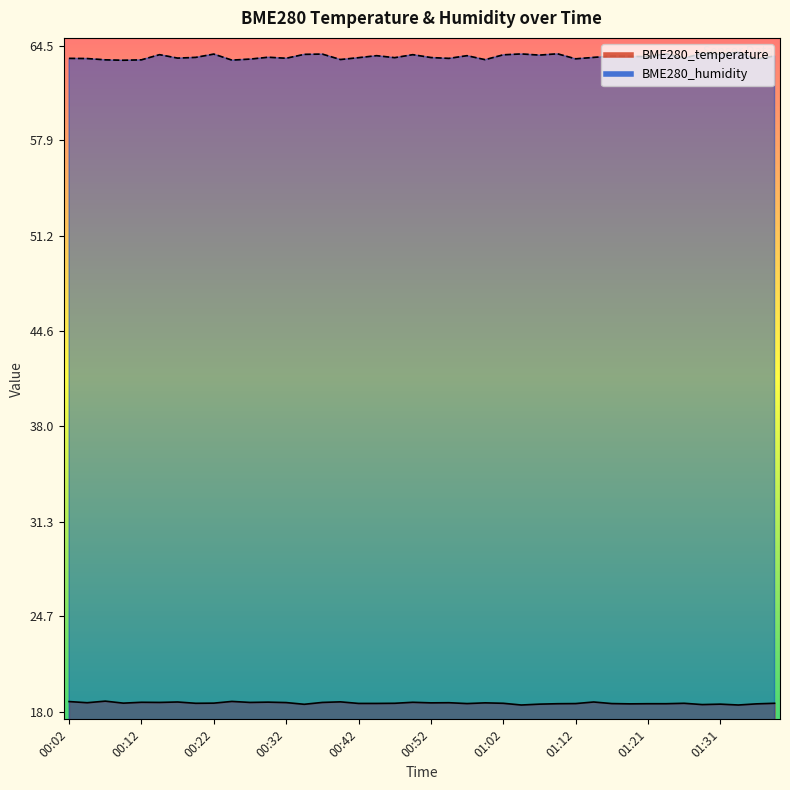

True or false: BME280_humidity and BME280_temperature cross at least once.

False